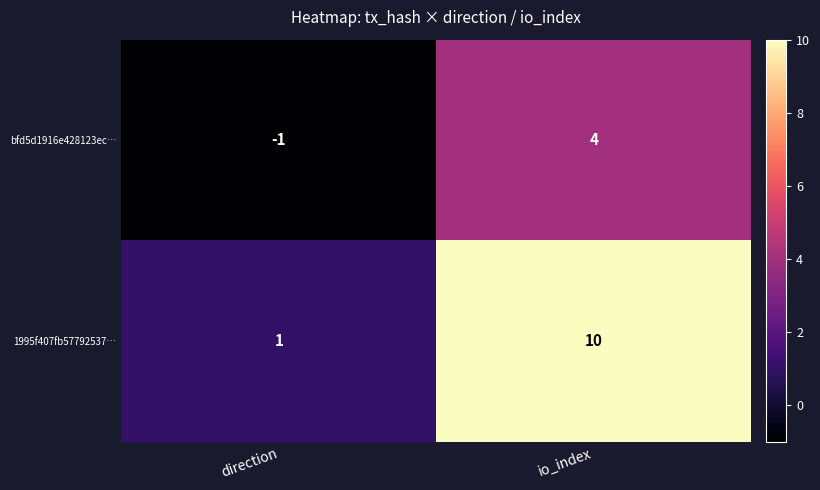

The bfd5d1916e428123ec… series shows -1 at direction. True or false?

True